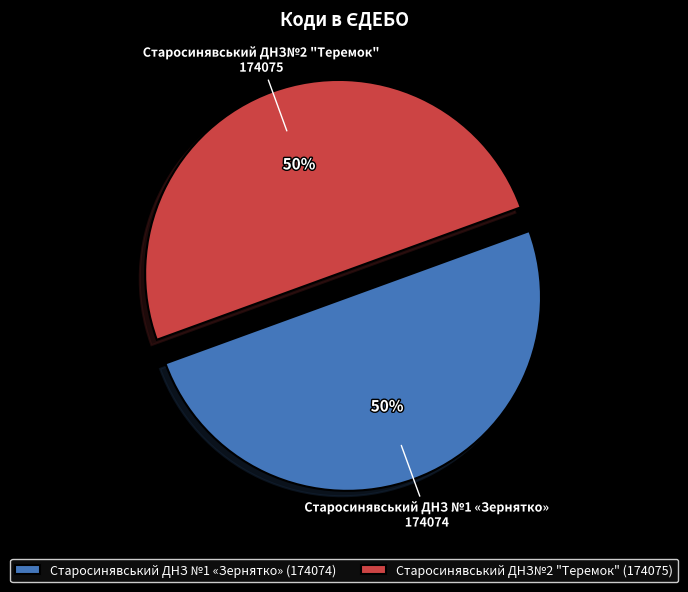

Do Старосинявський ДНЗ№2 "Теремок" and Старосинявський ДНЗ №1 «Зернятко» together represent more than half of the pie?

Yes